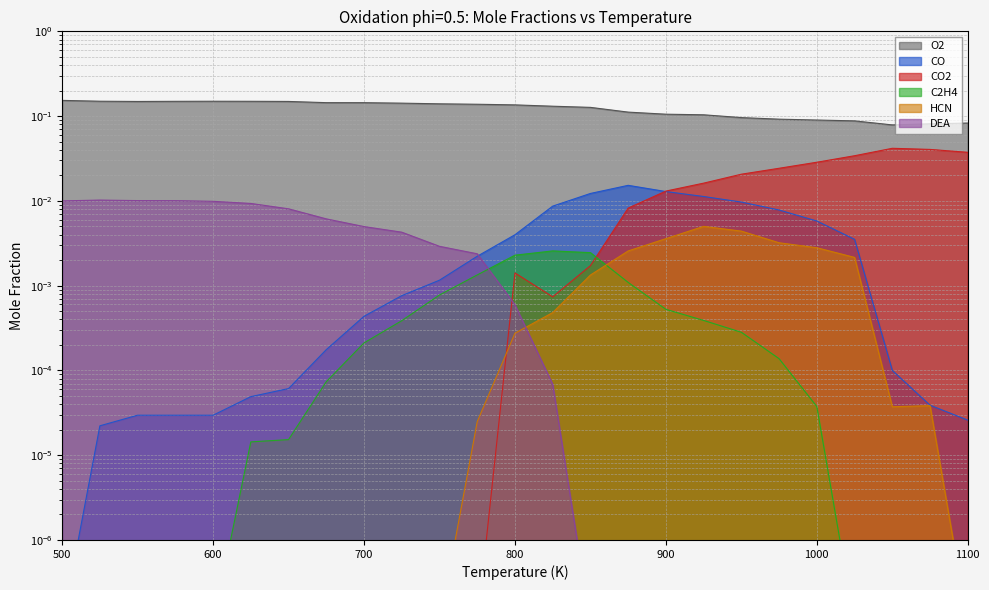

Which category has the highest value in the C2H4 series?

825